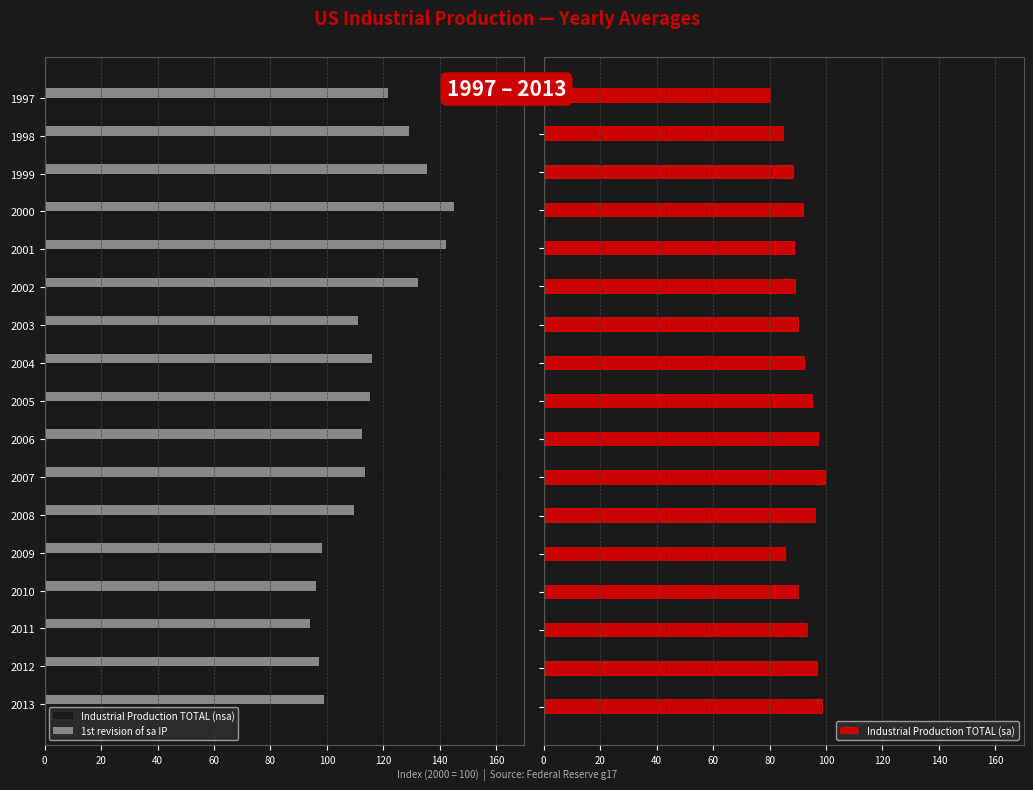

What is the difference between the maximum and minimum values in the Industrial Production TOTAL (sa) series?

19.6